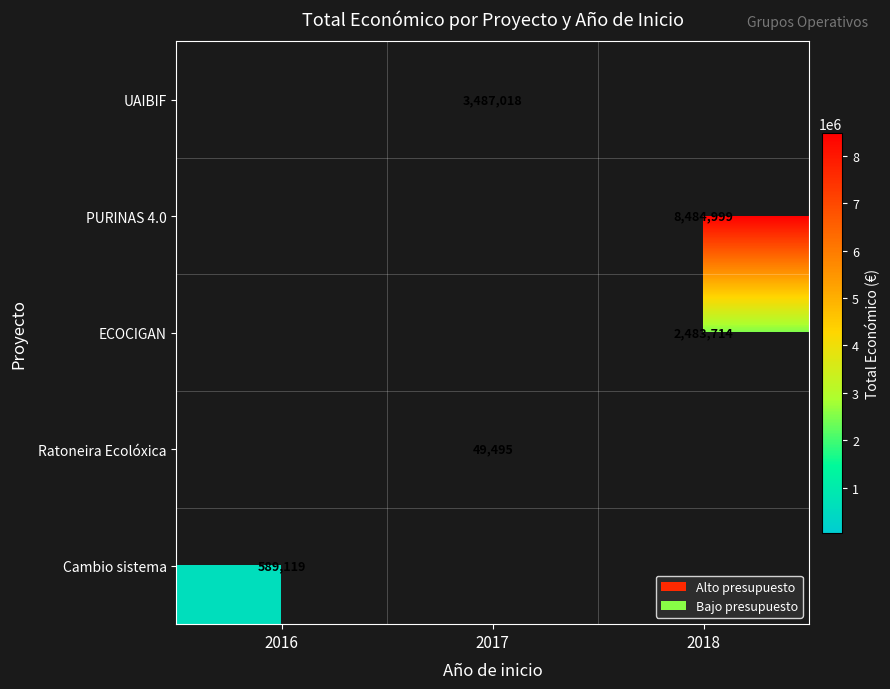

The UAIBIF series shows 3487018 at 2017. True or false?

True